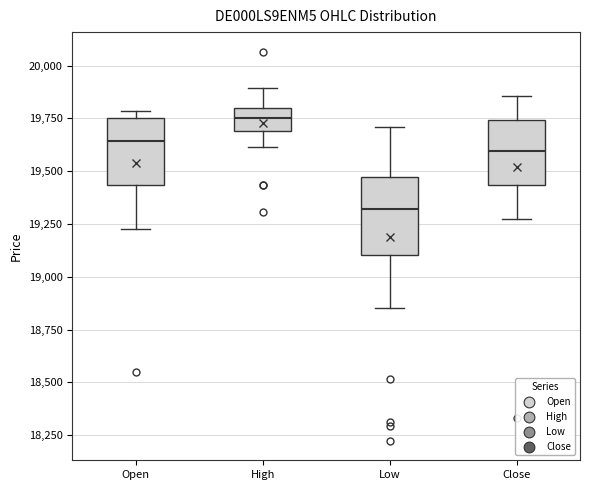

Reading left to right, read every box against the y-axis: the position of its median line, the range the box covers, and the ends of its whiskers. The values are not printed on the chart, so give them approximately, as read against the axis.

Open: median 19650, box 19450 to 19750, whiskers 19200 to 19800
High: median 19750, box 19700 to 19800, whiskers 19600 to 19900
Low: median 19300, box 19100 to 19450, whiskers 18850 to 19700
Close: median 19600, box 19450 to 19750, whiskers 19250 to 19850